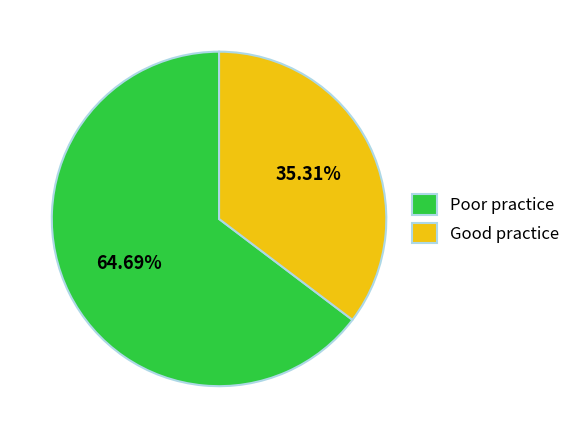

Rank the categories by value from lowest to highest.

Good practice, Poor practice